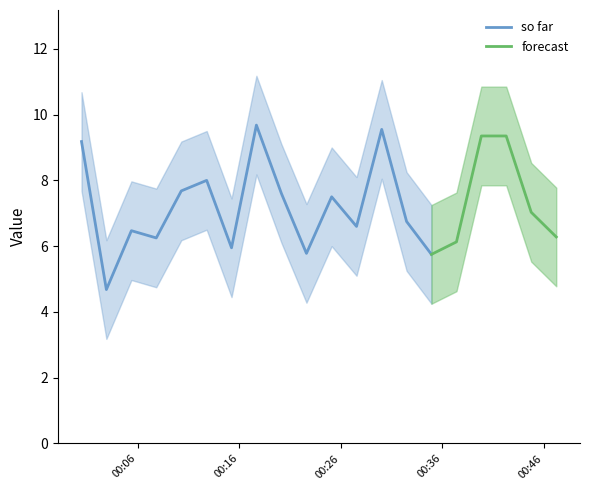

What is the lowest value of the so far series?

4.7